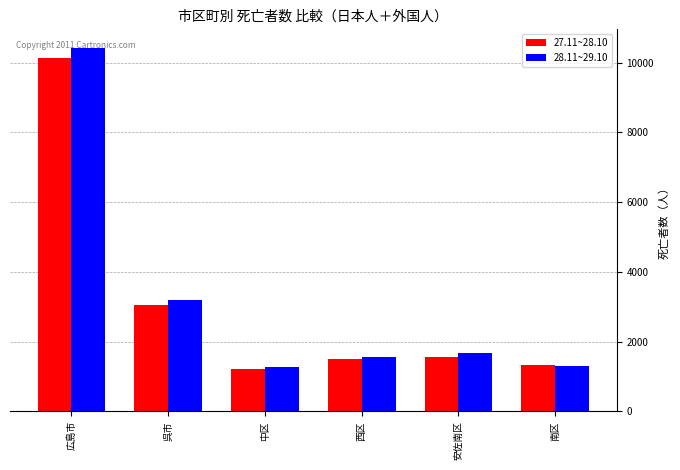

Are the bars grouped side by side (vs. stacked)?

Yes